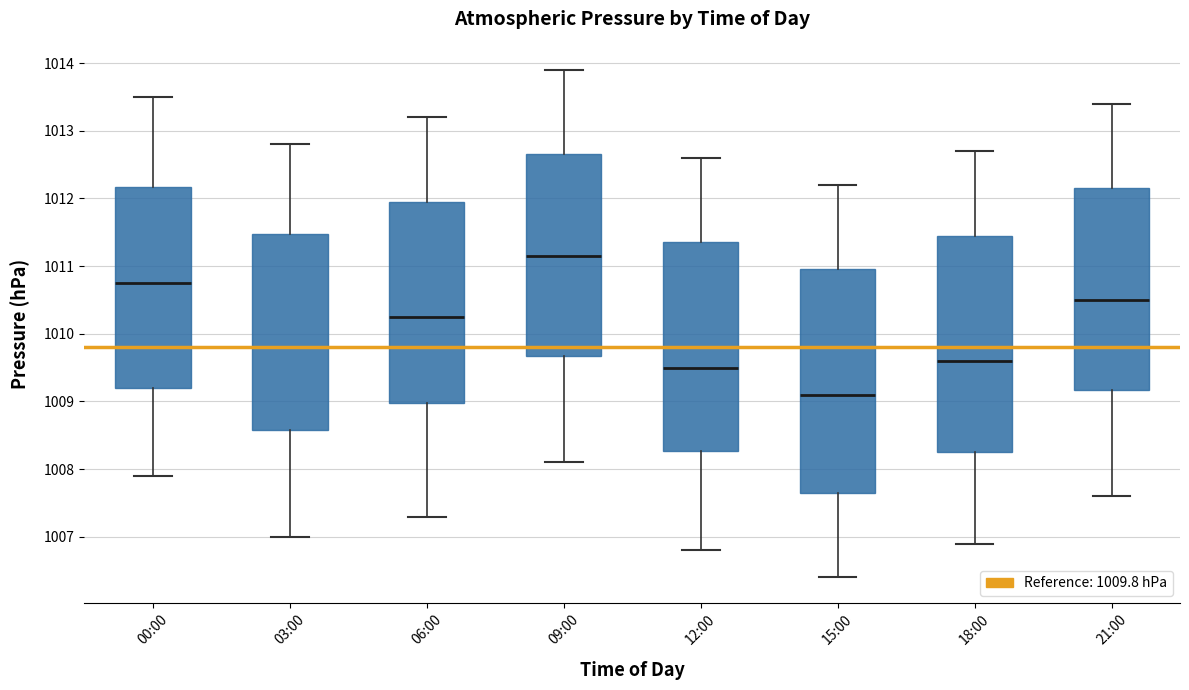

Where does the upper whisker of the box for 21:00 end on the y-axis? The values are not printed on the chart, so give them approximately, as read against the axis.

1013.4